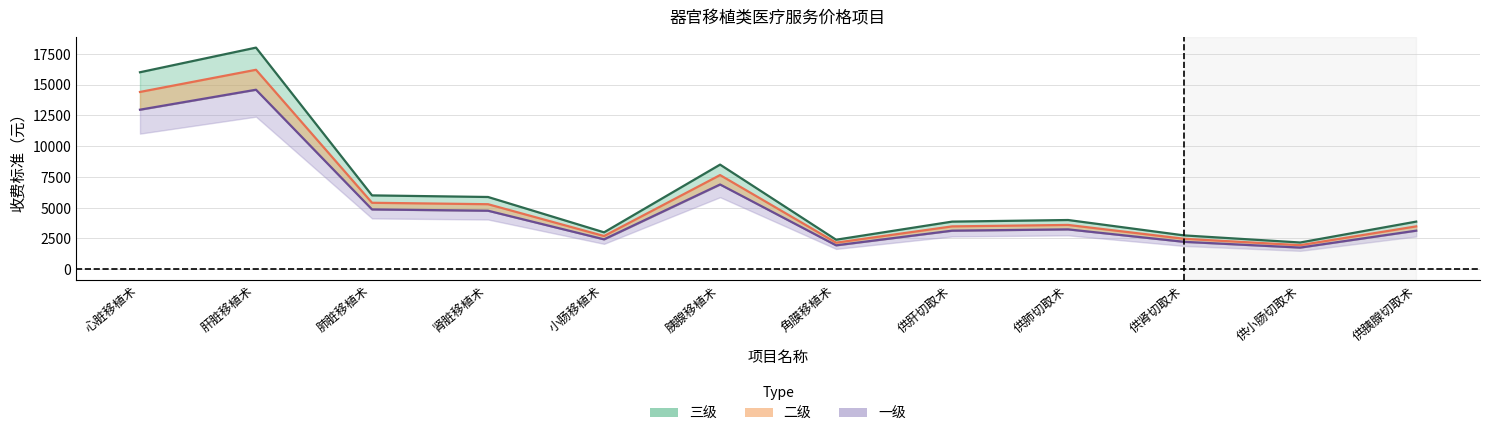

Which series has the largest total across all categories?

三级-均线